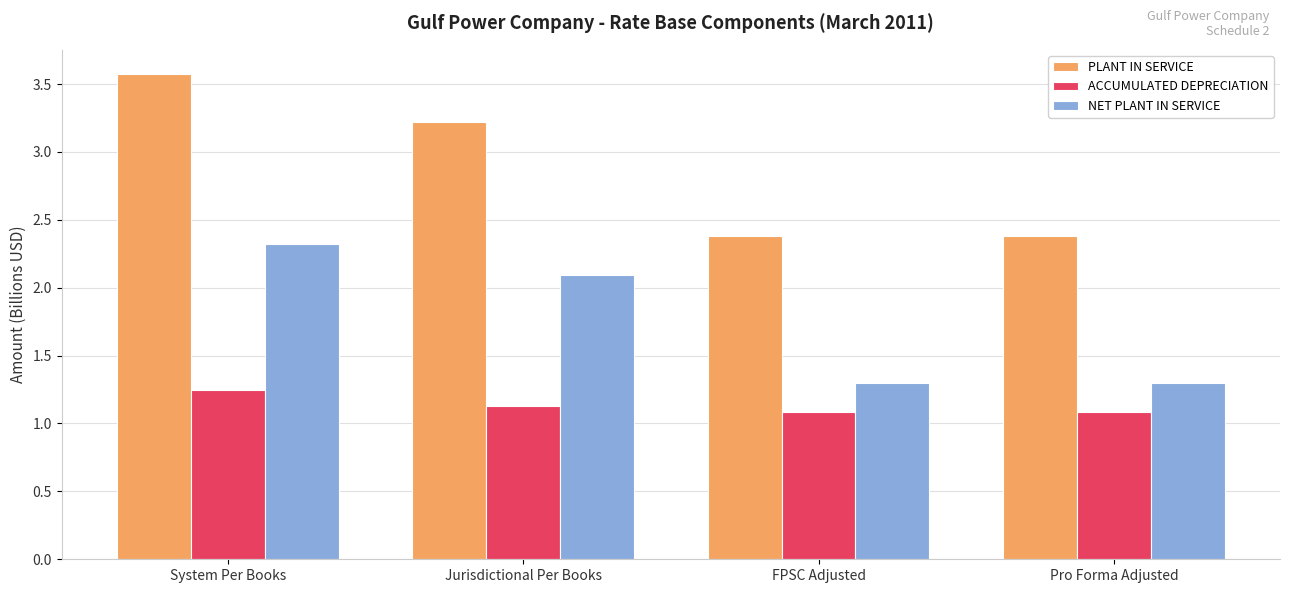

Which series has the largest range (max minus min)?

PLANT IN SERVICE